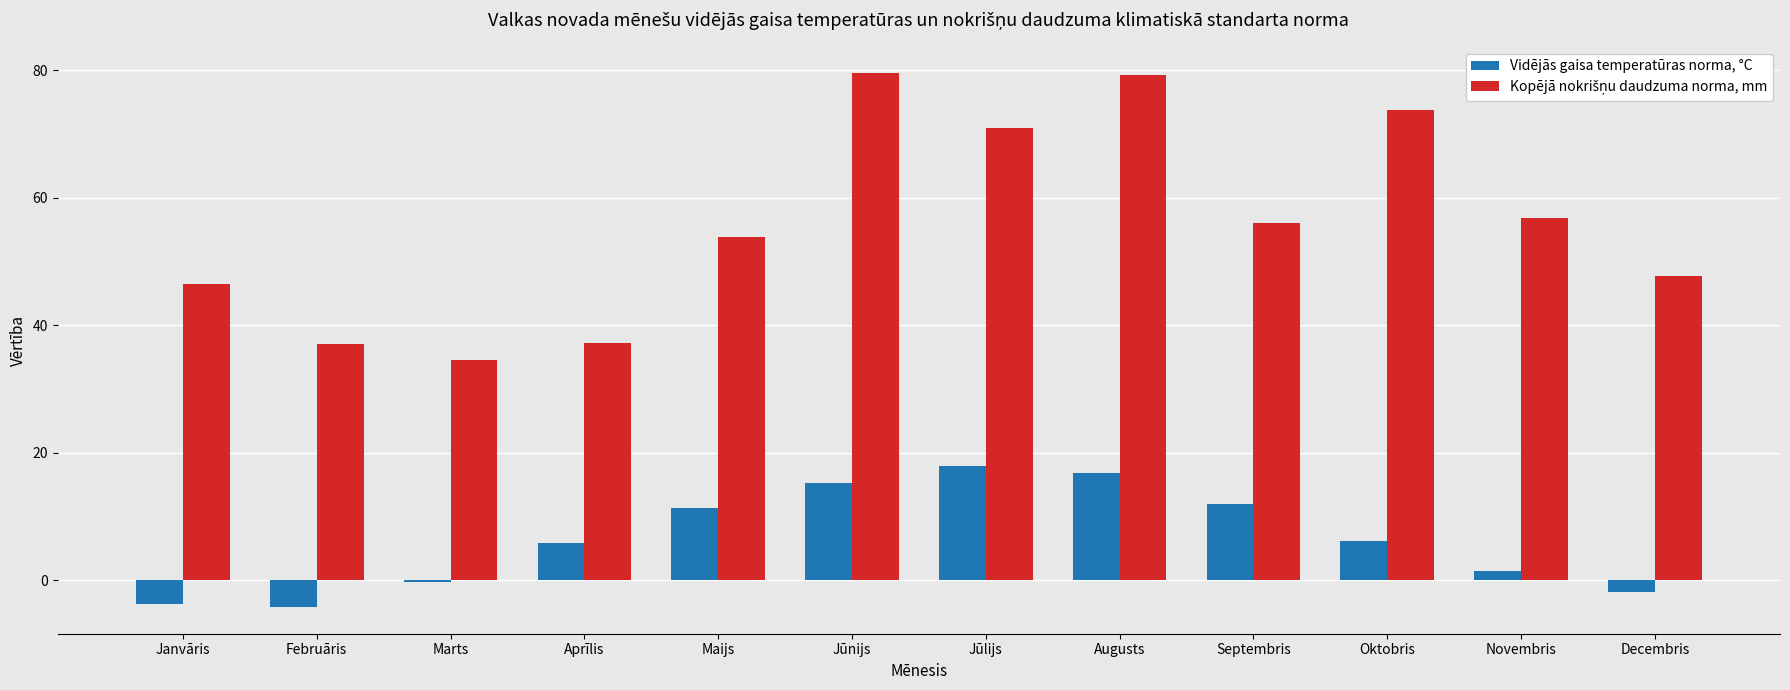

At how many categories does at least one series exceed 49?

7